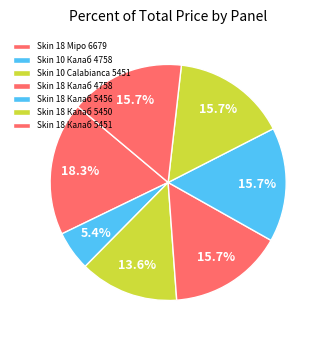

Combined, what portion of the pie is Skin 18 Калаб 5450 and Skin 10 Calabianca 5451?

29.2%